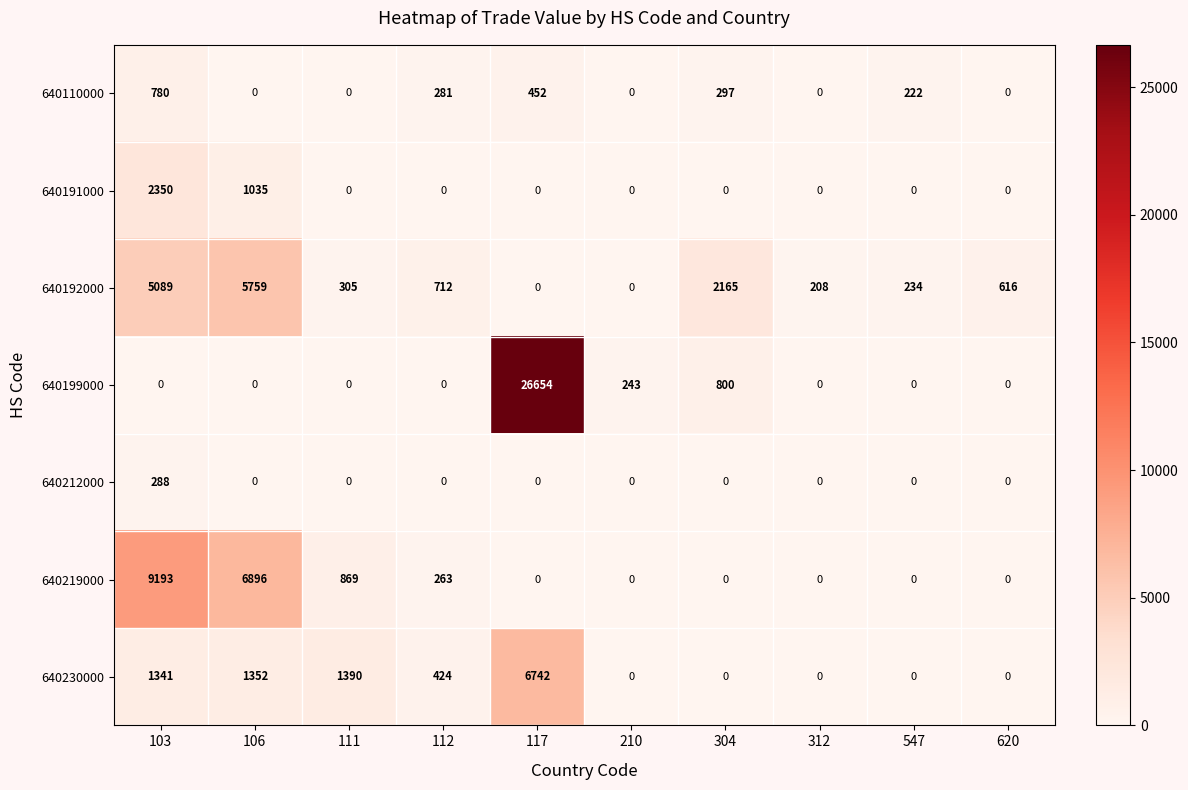

How many values in 640230000 are above zero?

5